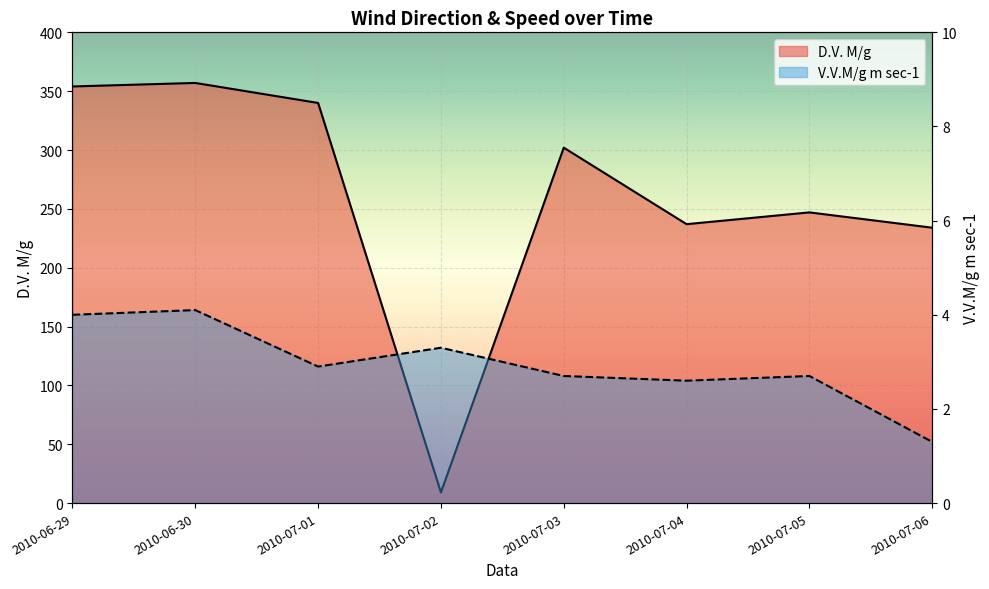

Where is D.V. M/g nearest to the value 183?

2010-07-06